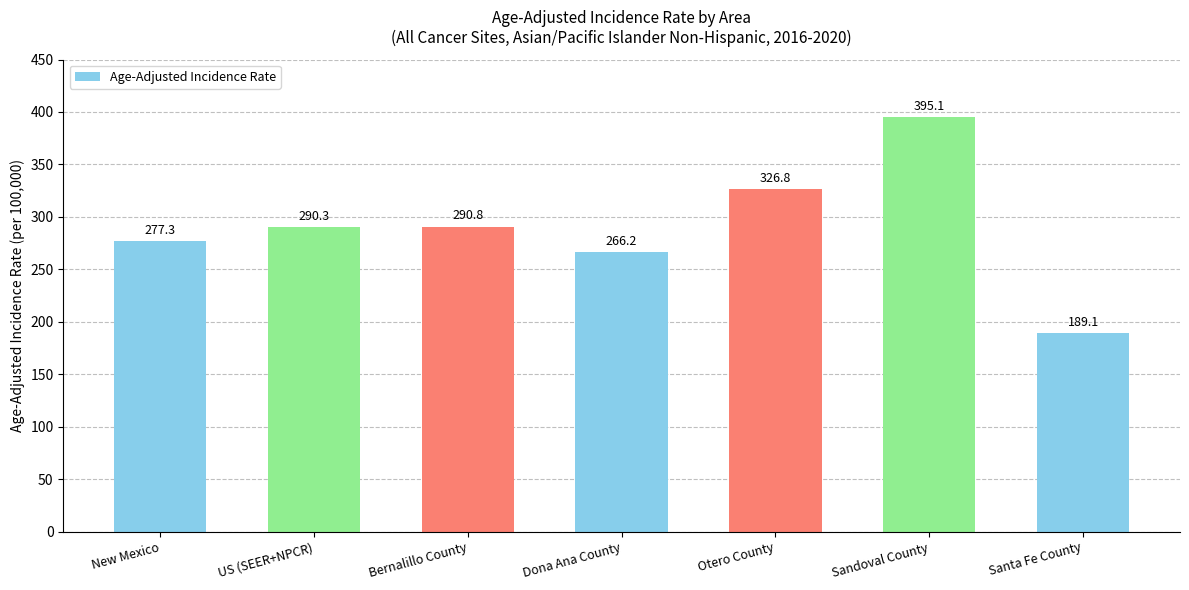

Which category has the highest value across all series?

Sandoval County